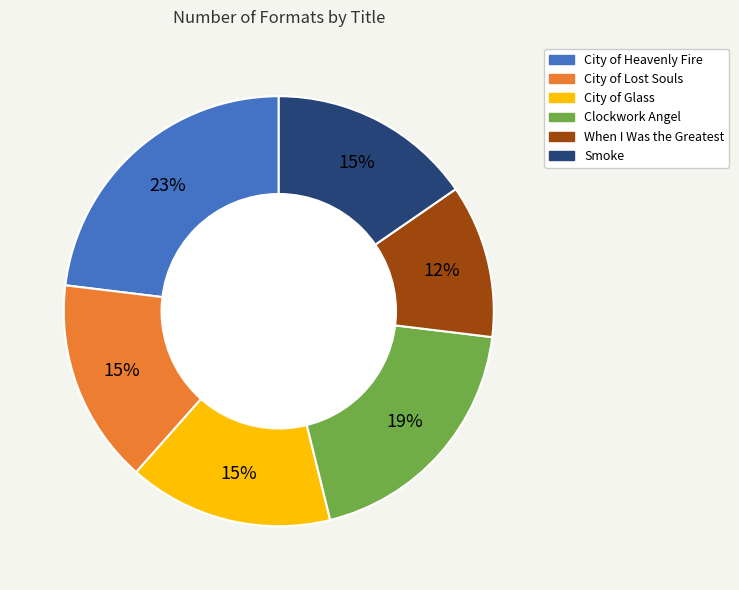

Combined, do City of Lost Souls and Clockwork Angel account for over 50%?

No